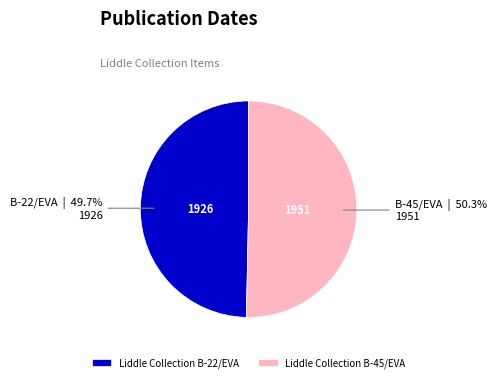

To the nearest percent, what is the average slice percentage?

50%